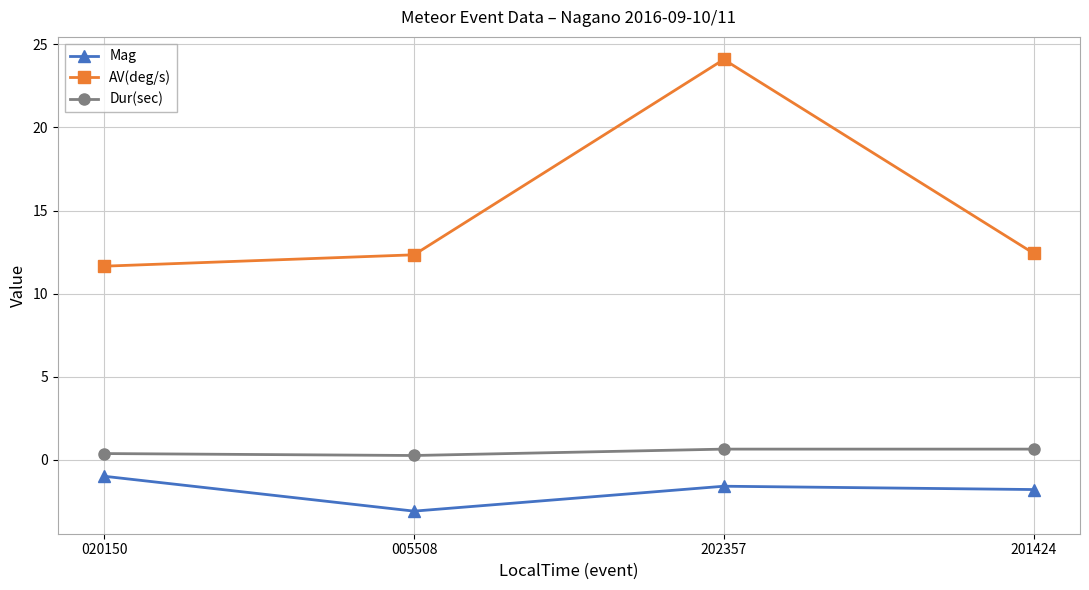

Rank the series at 005508 from highest to lowest value.

AV(deg/s), Dur(sec), Mag